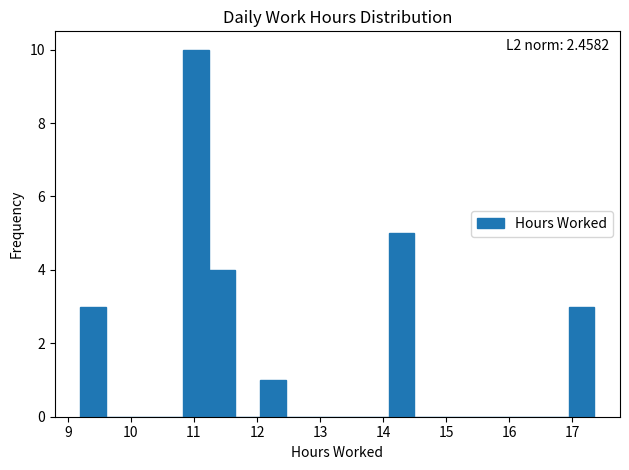

Over which range of the x-axis is the bar tallest?

10.8 to 11.2